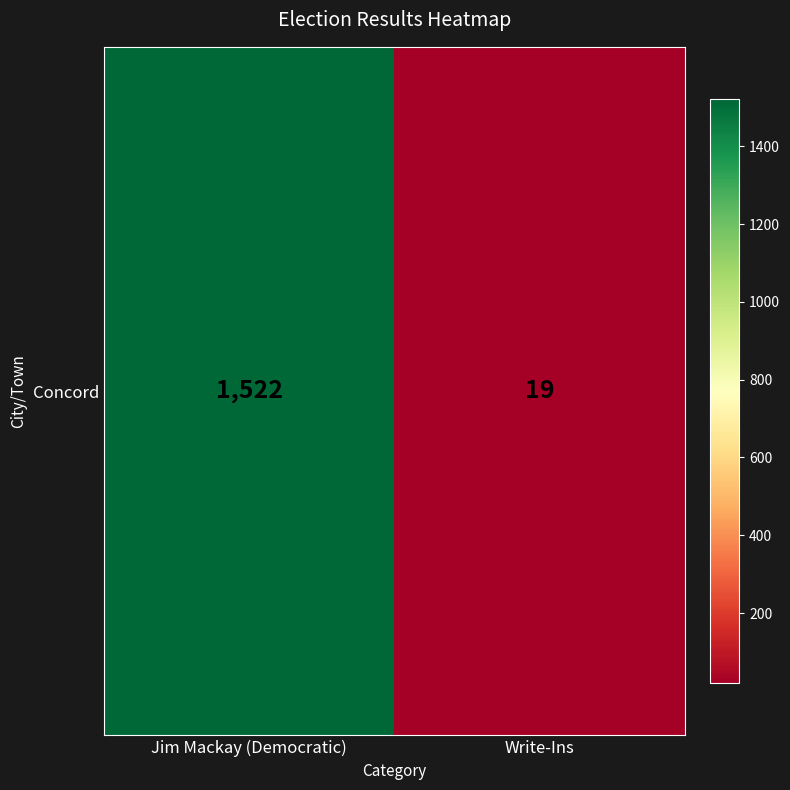

Count the number of categories in the chart.

2